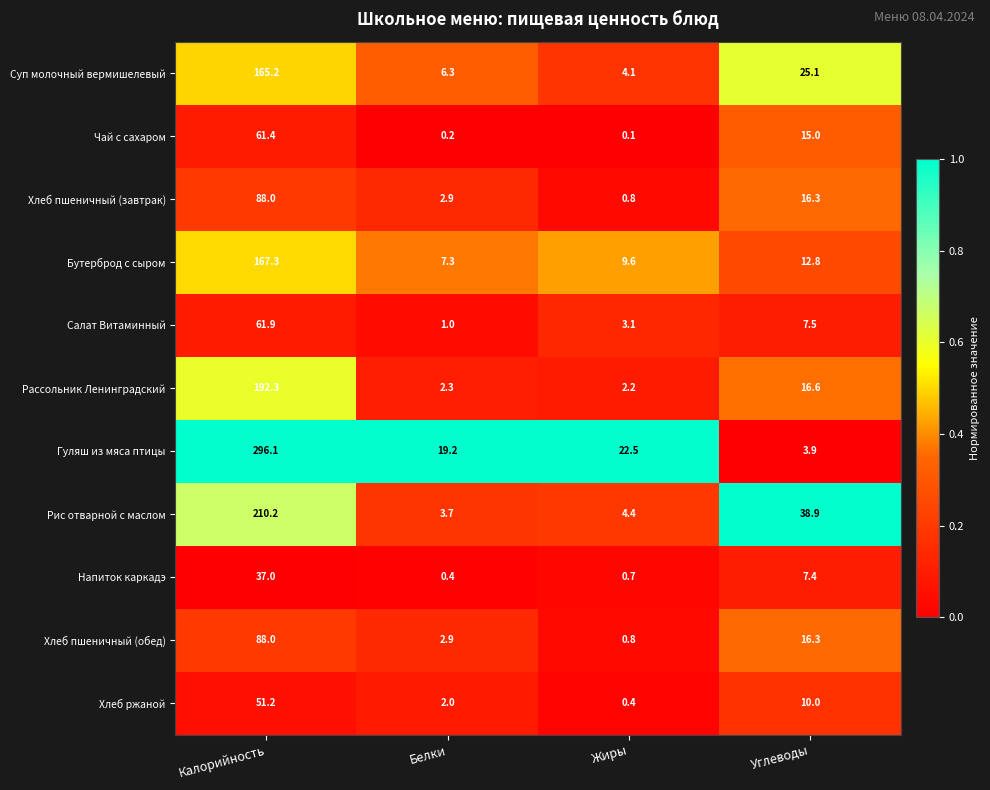

The value of Хлеб пшеничный (завтрак) at Углеводы is 24.4. True or false?

False